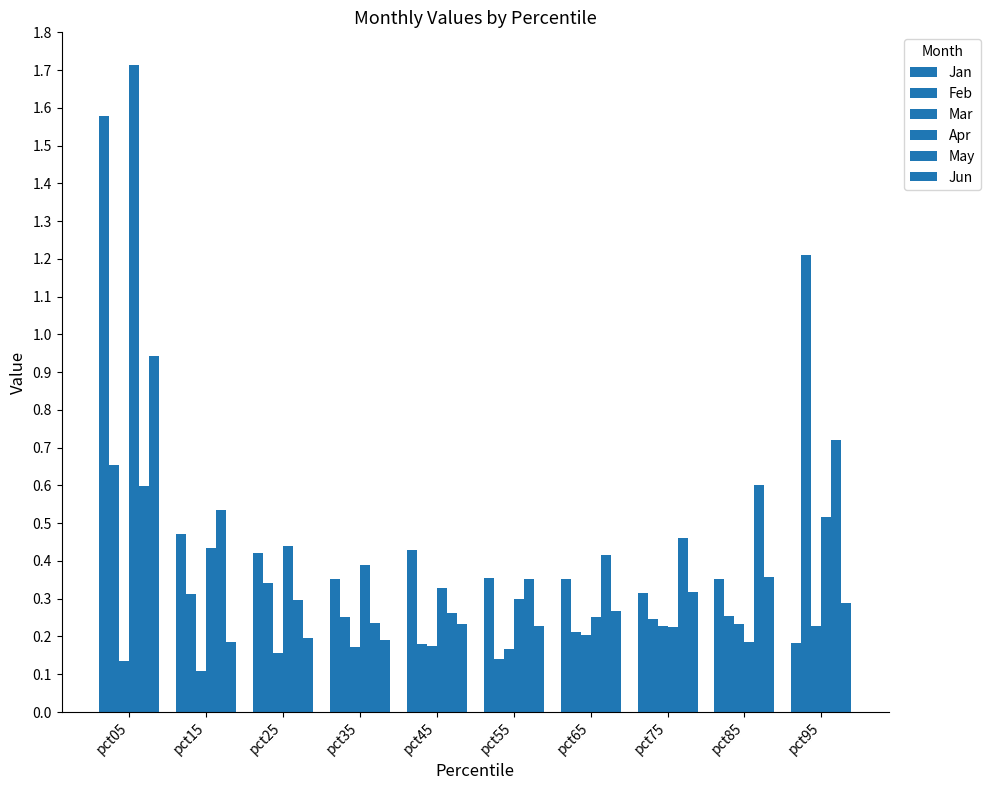

What is the sum of the Jan values at pct15 and pct65?

0.8